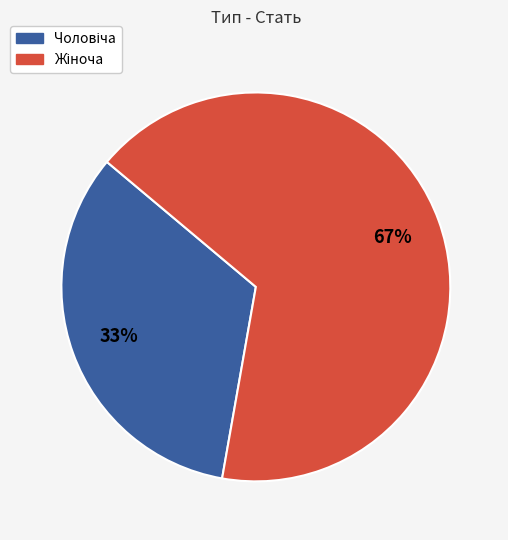

Is there any slice that represents more than half of the pie?

Yes